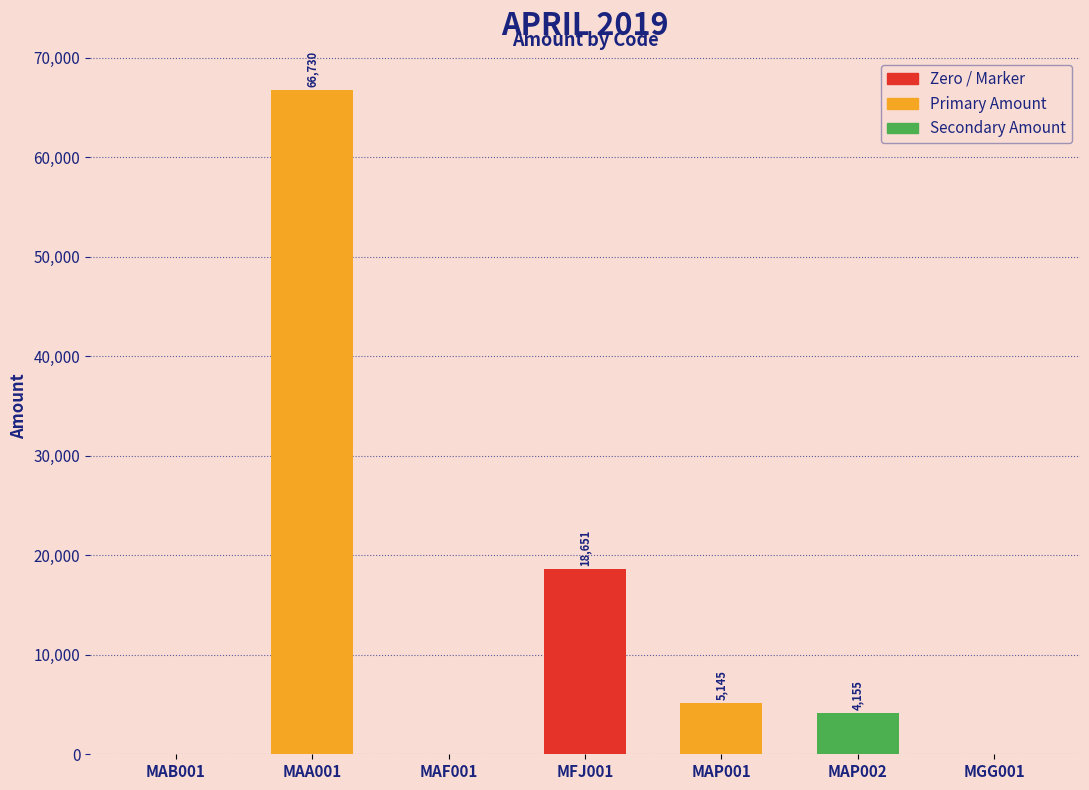

The value at MAF001 is 0.0. True or false?

True